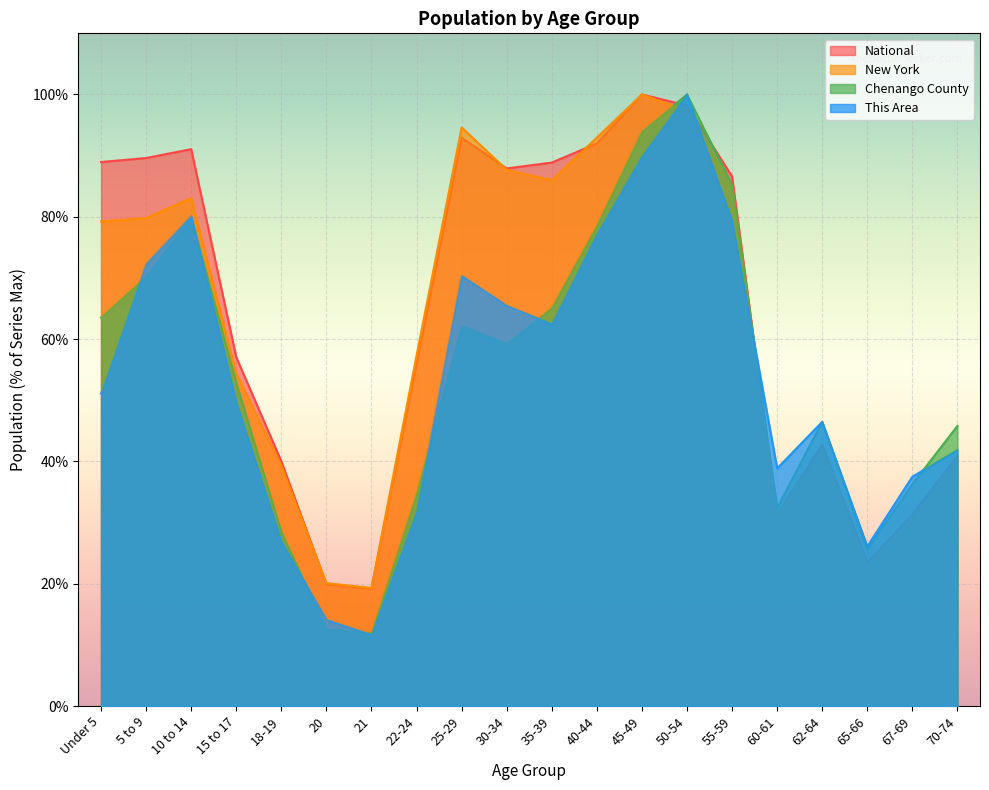

Between which two adjacent categories do National and New York first intersect?

18-19 and 20